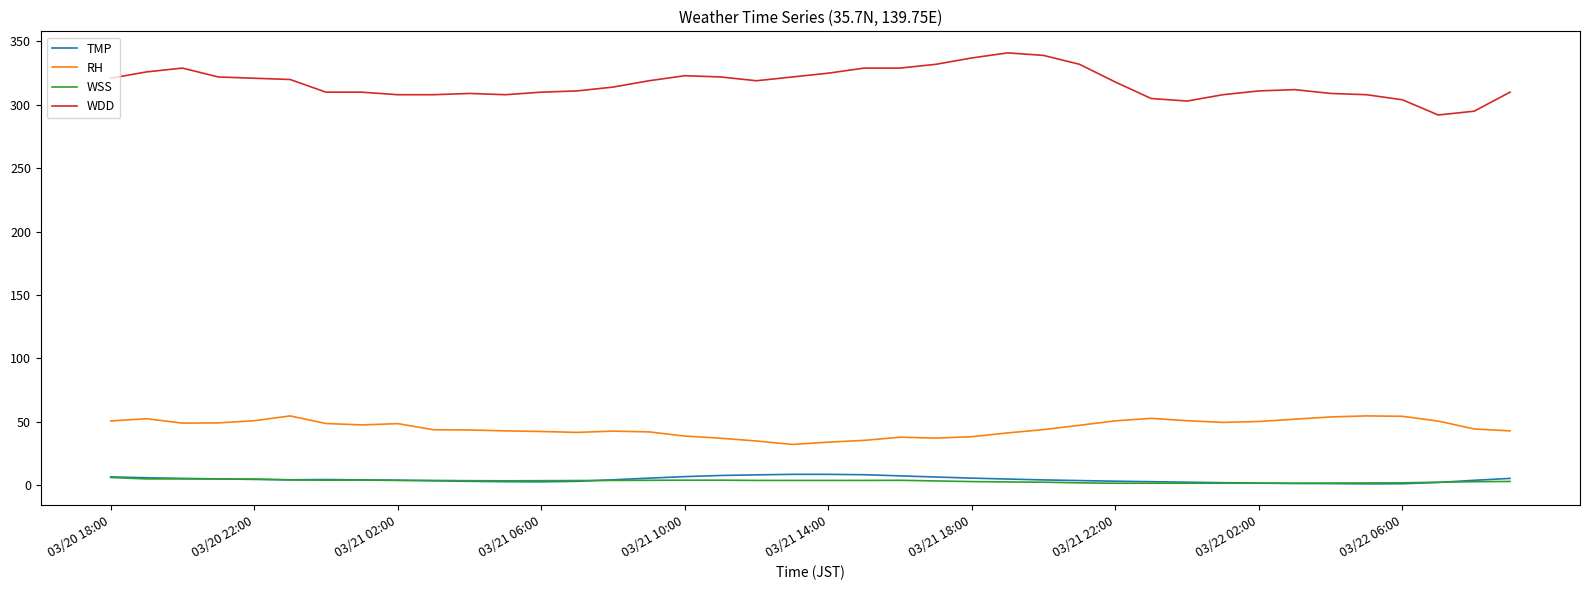

True or false: WSS and WDD intersect in this chart.

False